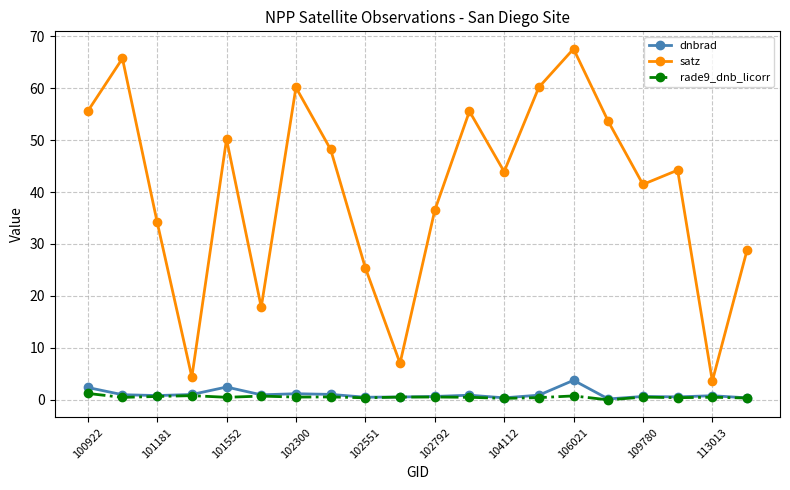

What is the value of the satz point at the 1st from the left?

55.6